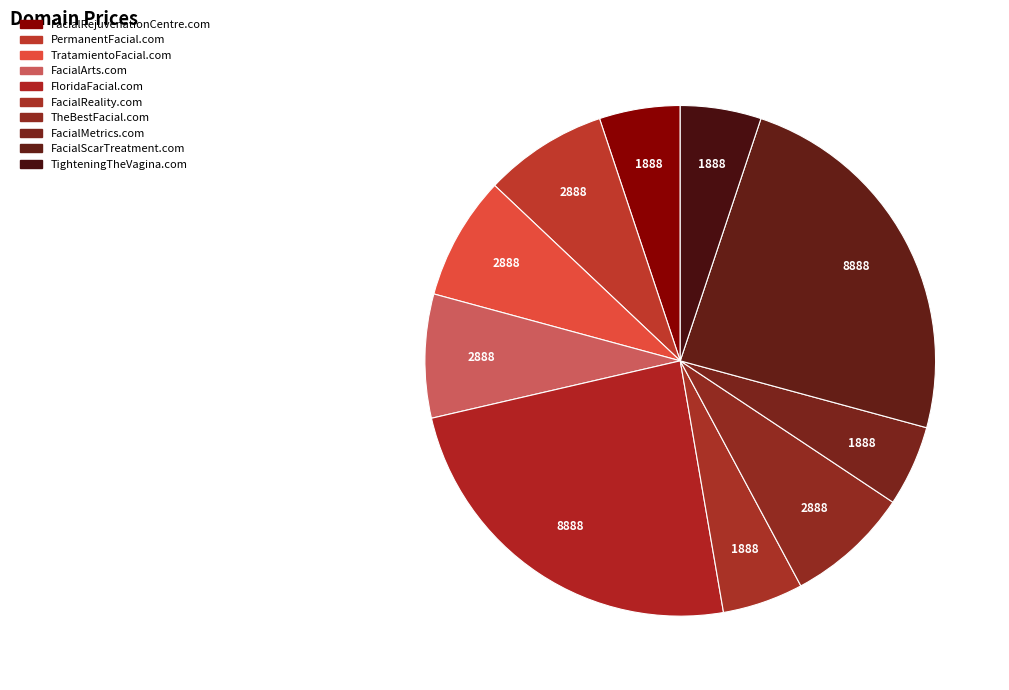

Between FacialArts.com and FacialReality.com, which is larger?

FacialArts.com